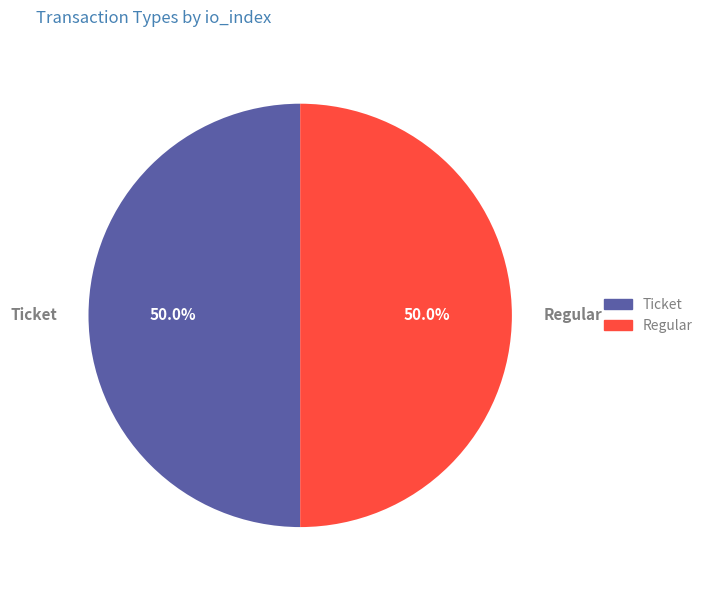

To the nearest percent, what is the average slice percentage?

50%